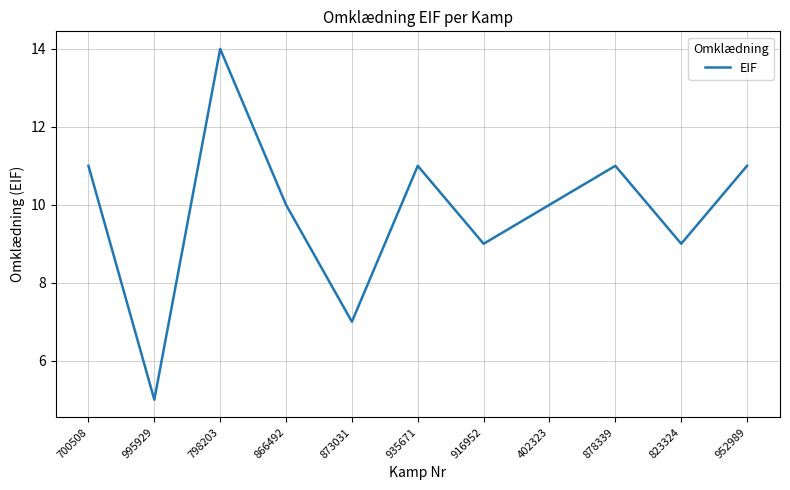

Reading left to right, extract all data points from this chart.

11	5	14	10	7	11	9	10	11	9	11